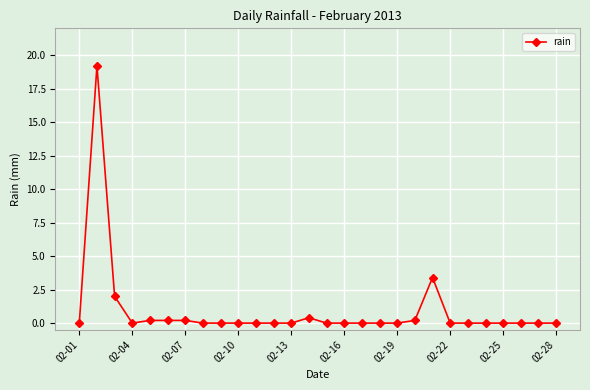

How many distinct data groups are displayed?

1